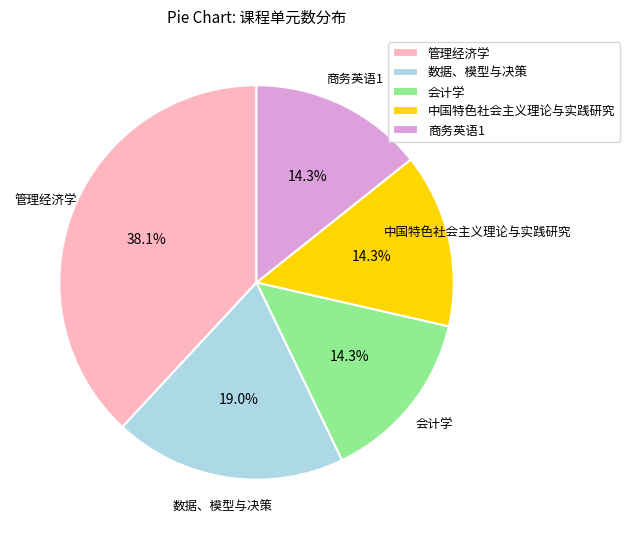

Combined, do 商务英语1 and 数据、模型与决策 account for over 50%?

No